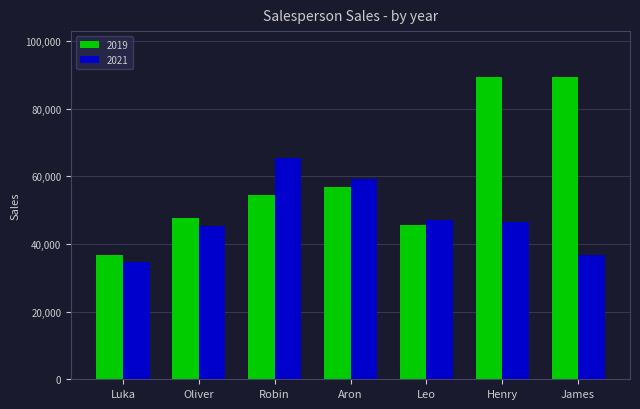

What is the value of the 2019 bar at the 7th from the left?

89453